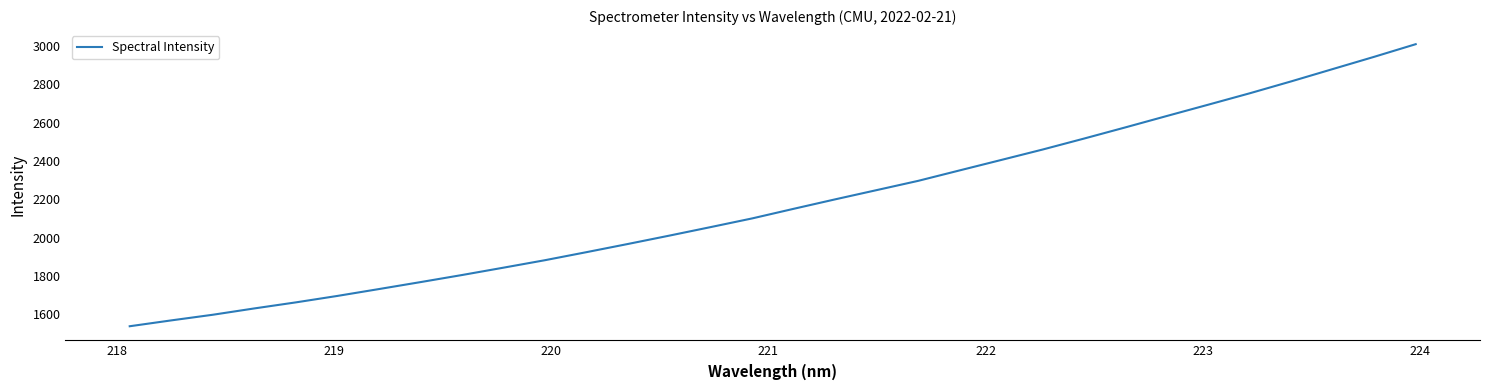

What is the greatest value displayed?

3010.2